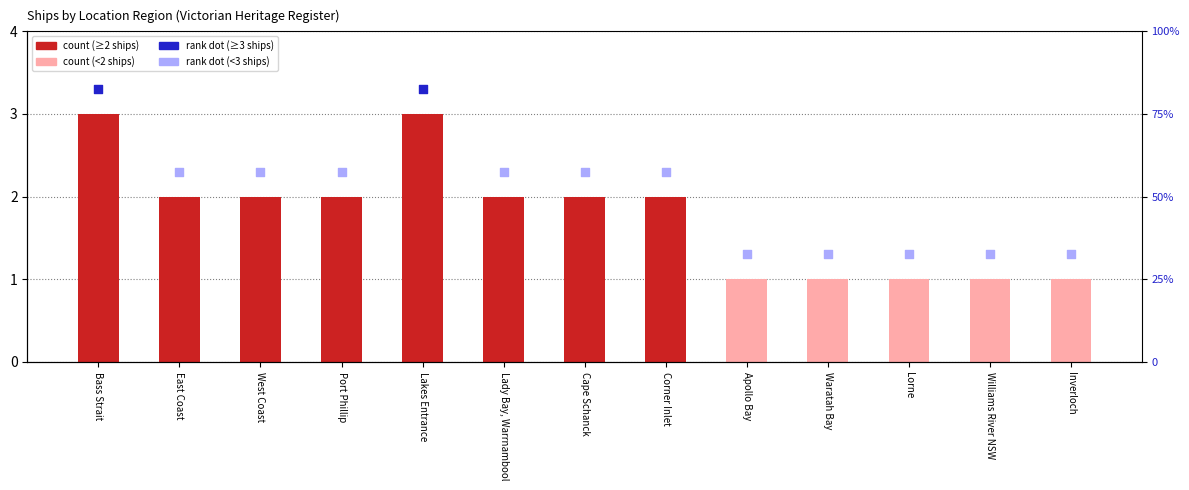

Approximately how many times larger is the value at Inverloch compared to East Coast?

0.5